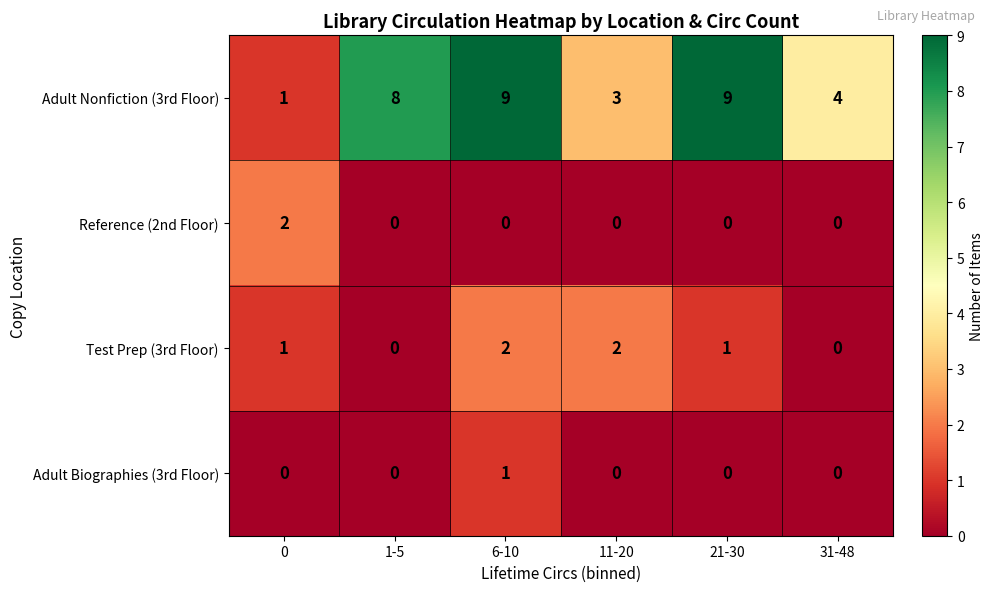

Reading left to right, extract all data points from this chart.

Adult Nonfiction (3rd Floor): 1	8	9	3	9	4
Reference (2nd Floor): 2	0	0	0	0	0
Test Prep (3rd Floor): 1	0	2	2	1	0
Adult Biographies (3rd Floor): 0	0	1	0	0	0